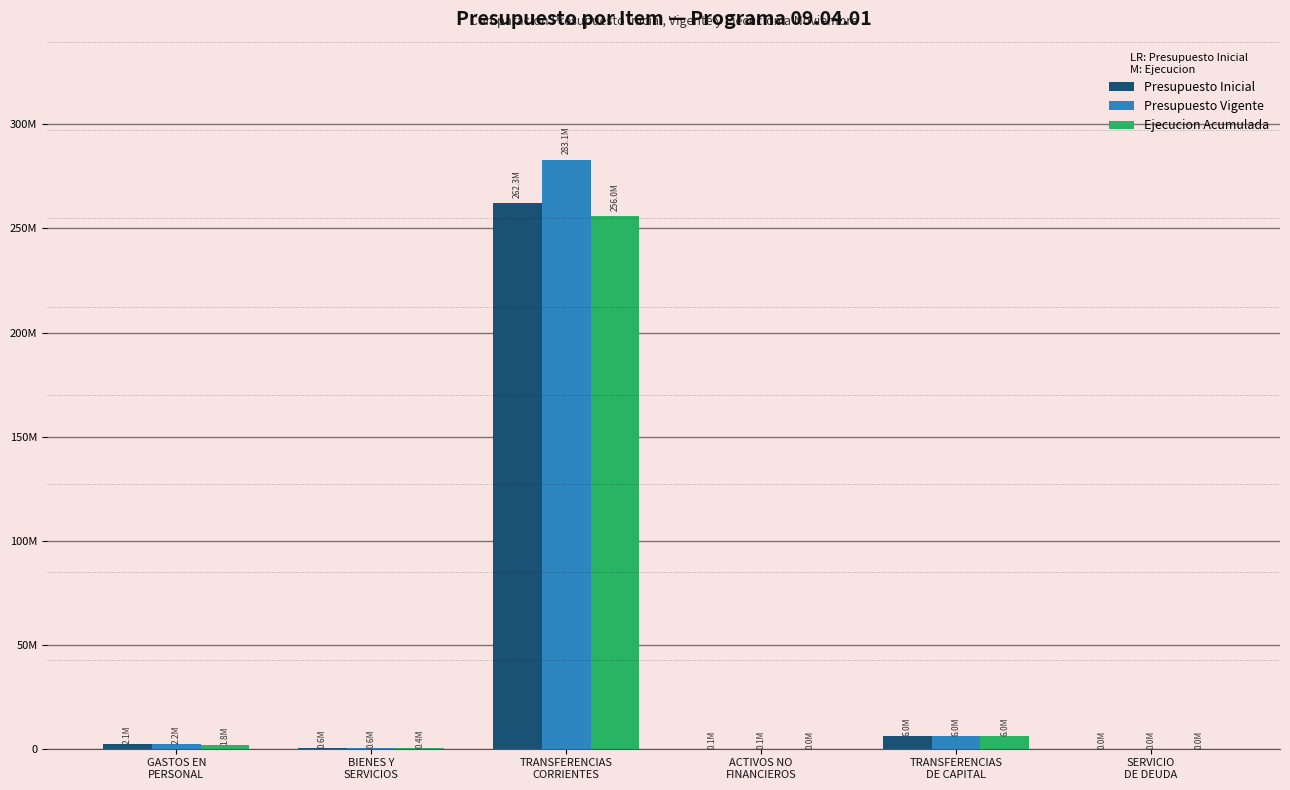

Are the bars grouped side by side (vs. stacked)?

Yes